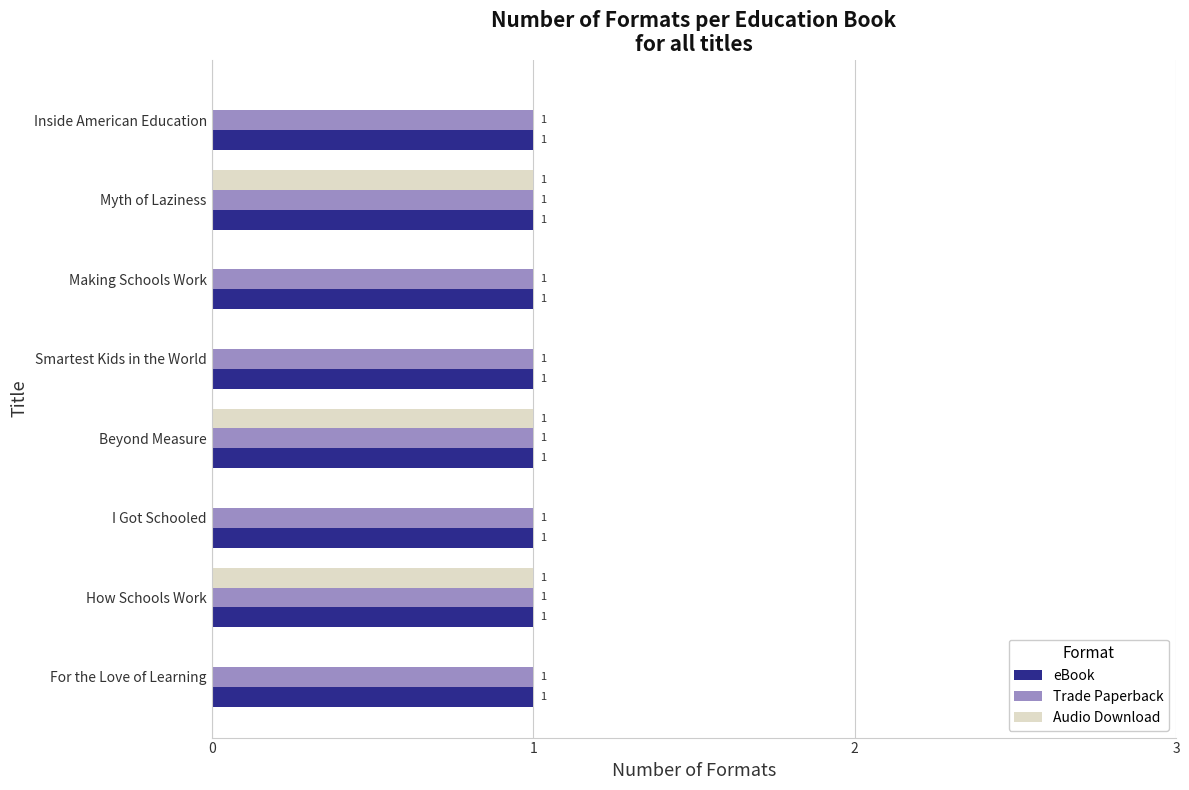

True or false: eBook has a value of 1 at I Got Schooled.

True